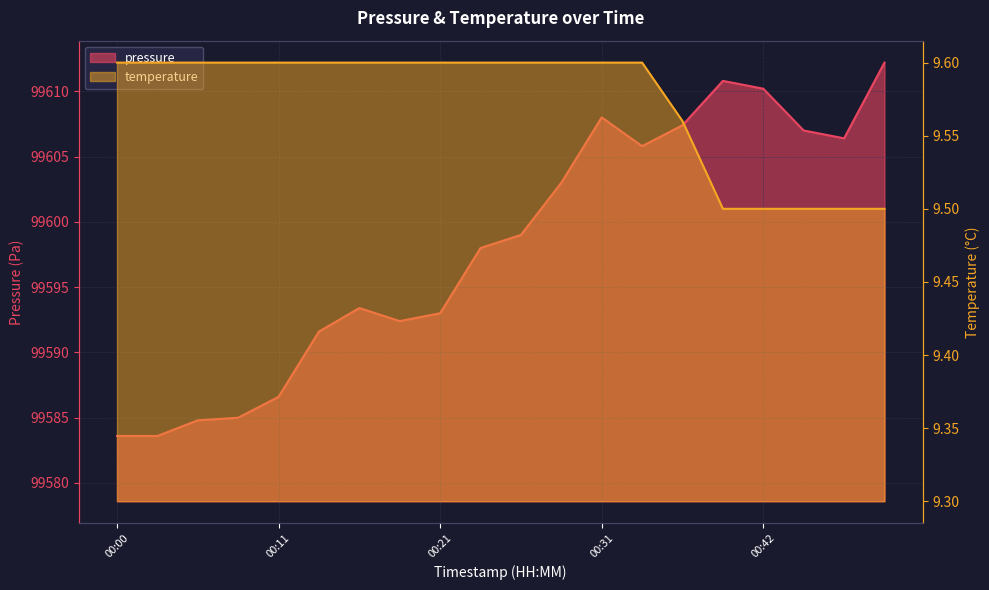

What is the lowest value of the temperature series?

9.5